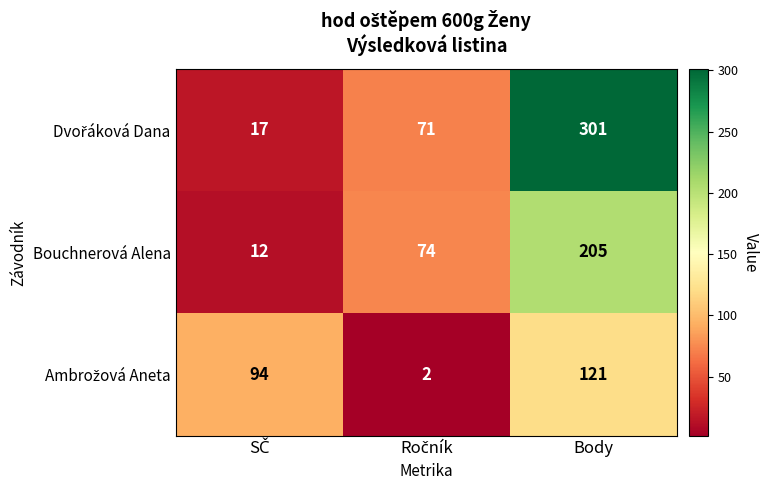

Count the Bouchnerová Alena values in the range 12 to 205.

3